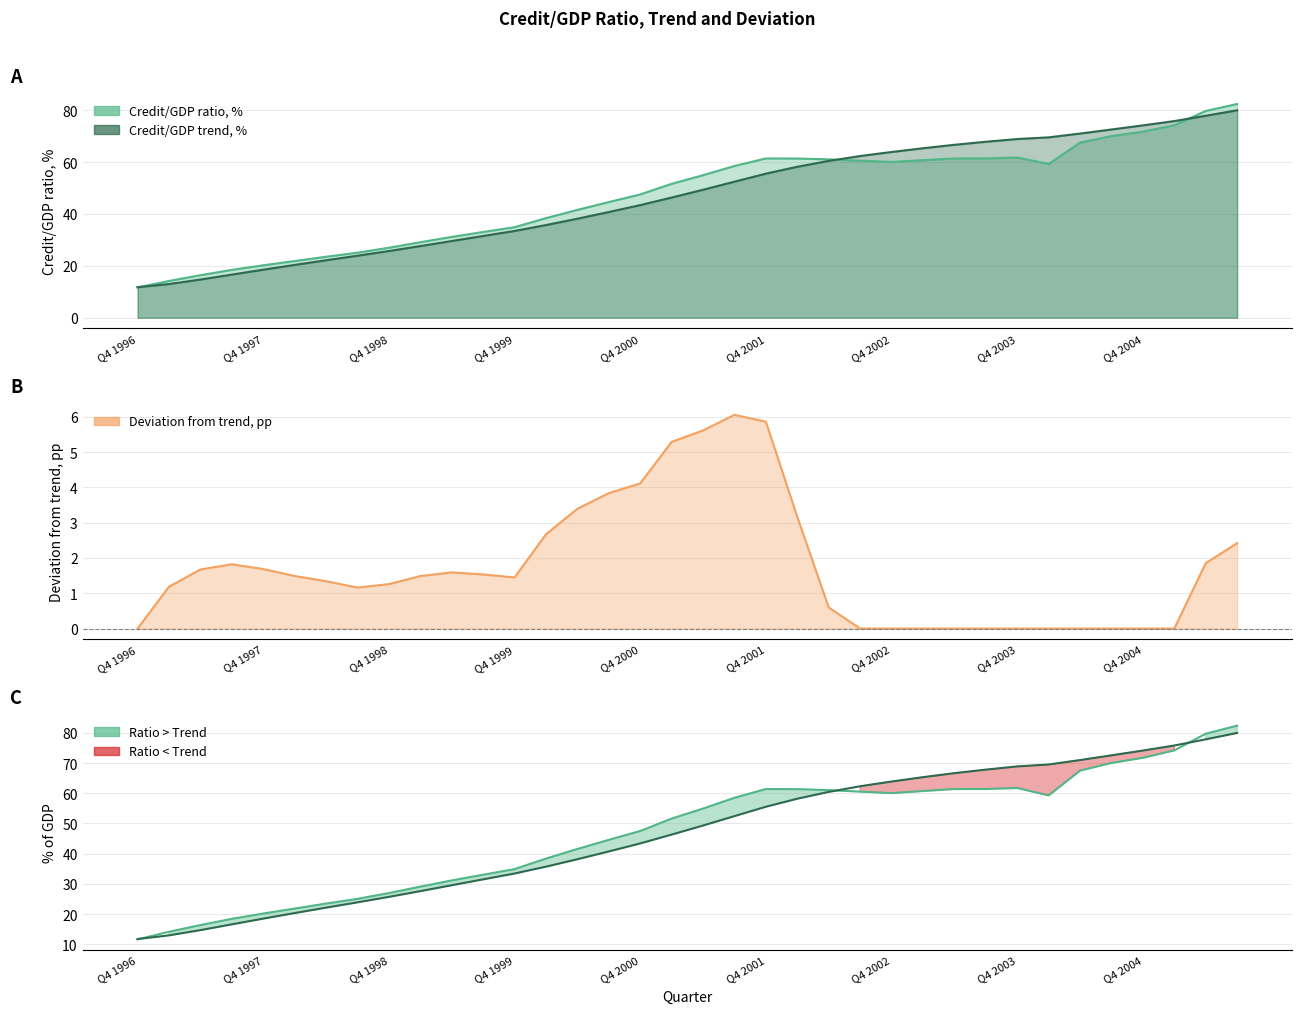

At which category is the sum across all series the highest?

Q3 2005